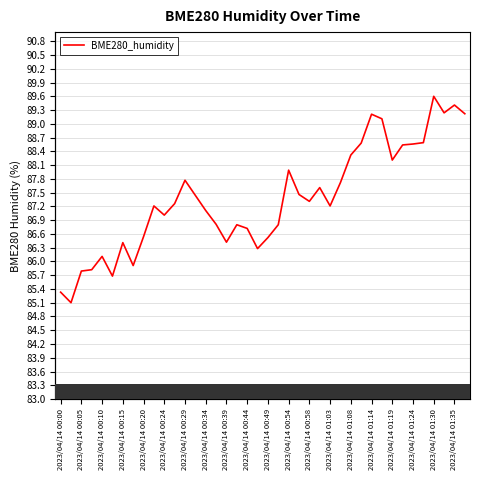

What position from the left is 2023/04/14 01:03?

27